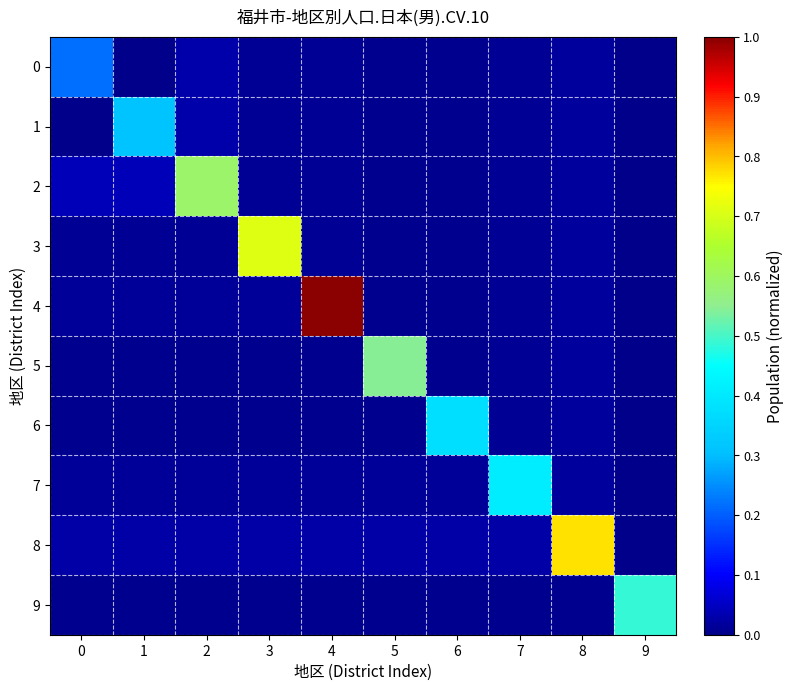

What is the spread (max minus min) of values at 1?

0.3